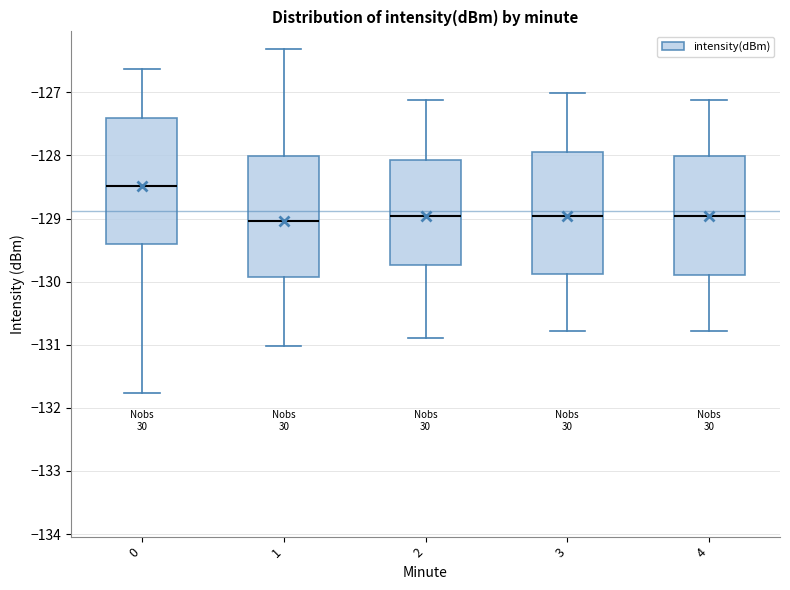

Where does the lower whisker of the box at x = 1 end on the y-axis? The values are not printed on the chart, so give them approximately, as read against the axis.

-131.0